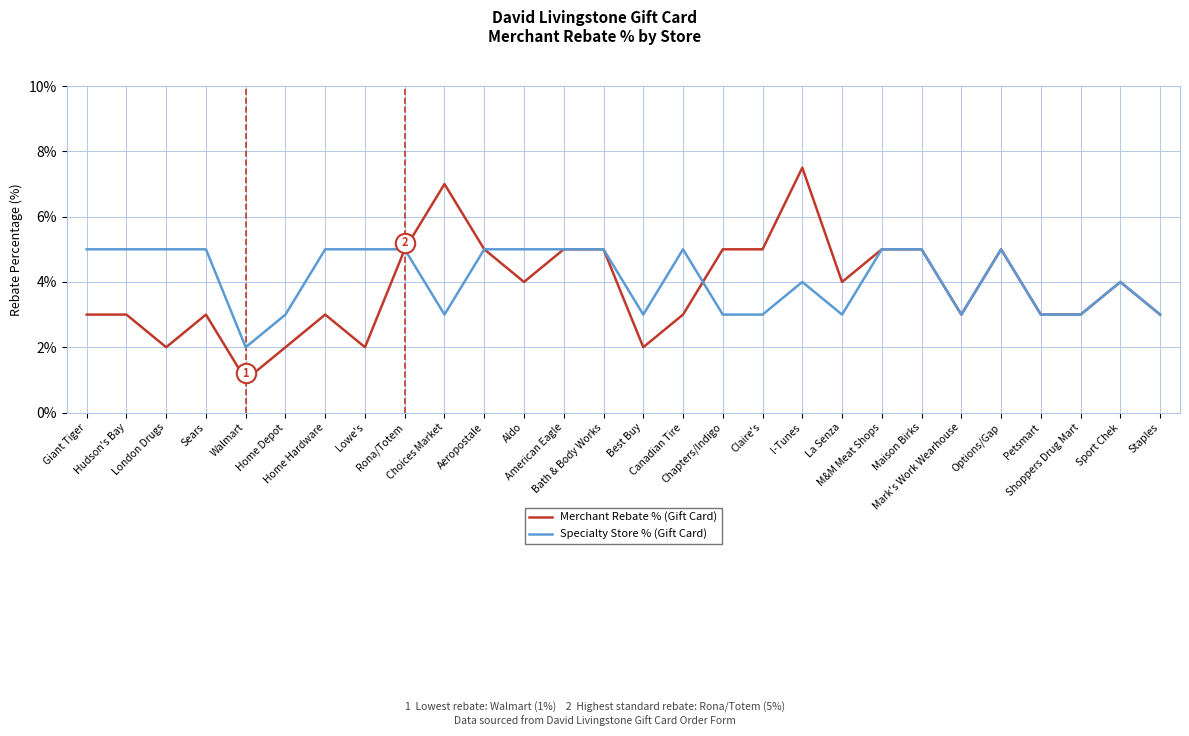

Rank the series by their maximum value, from highest to lowest.

Merchant Rebate % (Gift Card), Specialty Store % (Gift Card)